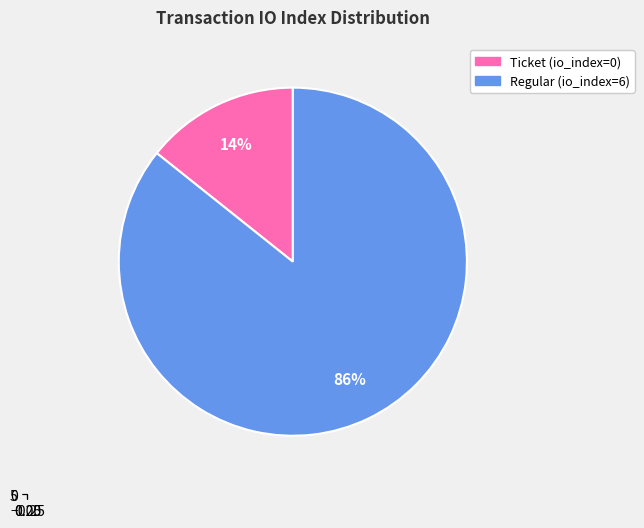

Do Regular and Ticket together represent more than half of the pie?

Yes